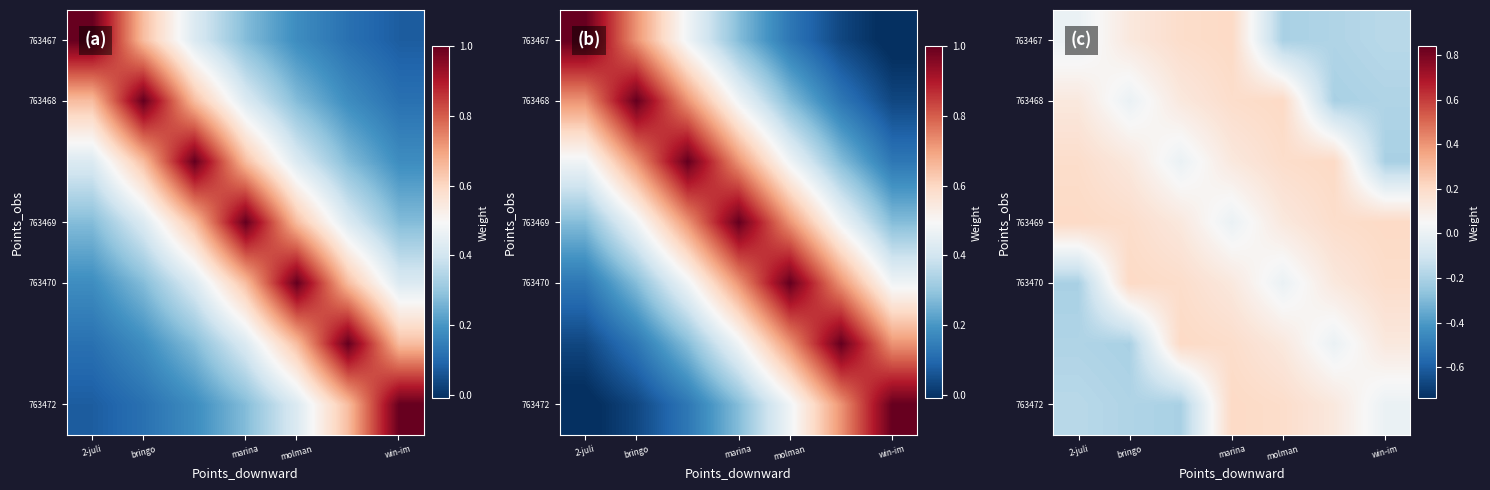

At which category is the sum across all series the highest?

marina